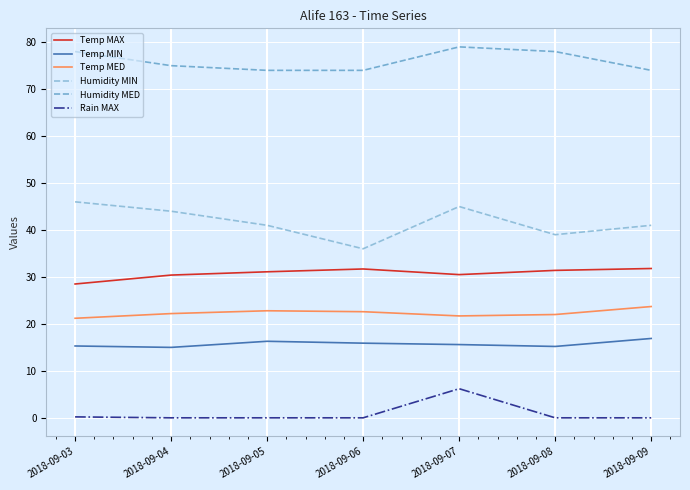

What are all the series names shown in the legend?

Temp MAX, Temp MIN, Temp MED, Humidity MIN, Humidity MED, Rain MAX